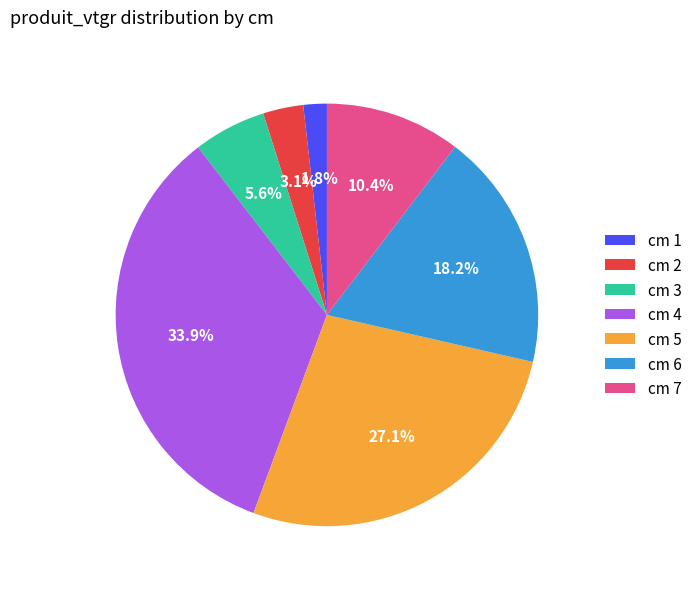

Does cm 2 represent more than half of the total?

No